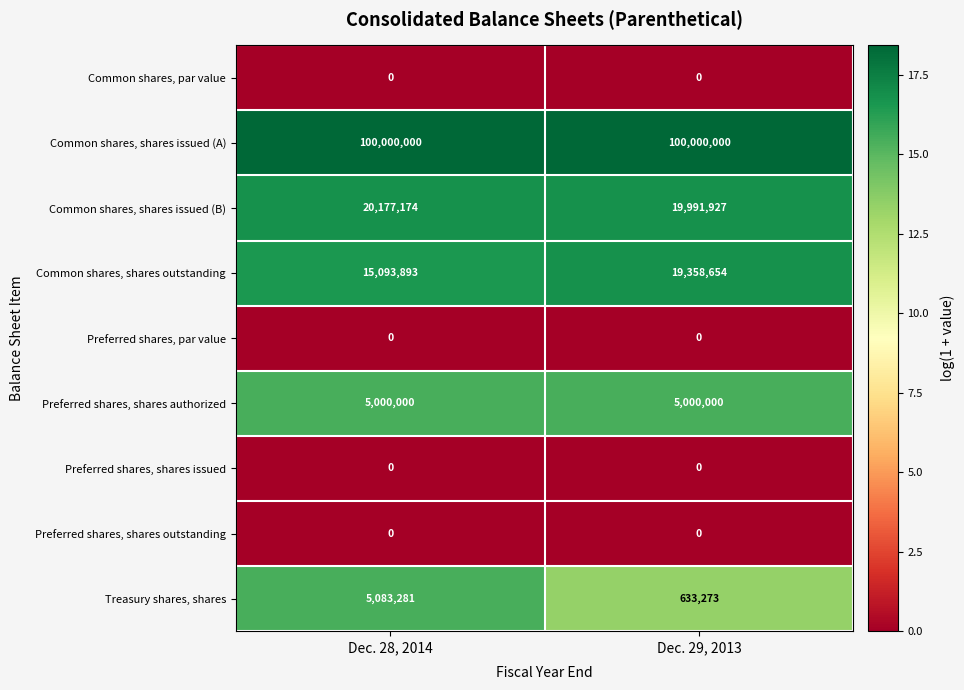

At which category is the sum across all series the highest?

Dec. 28, 2014